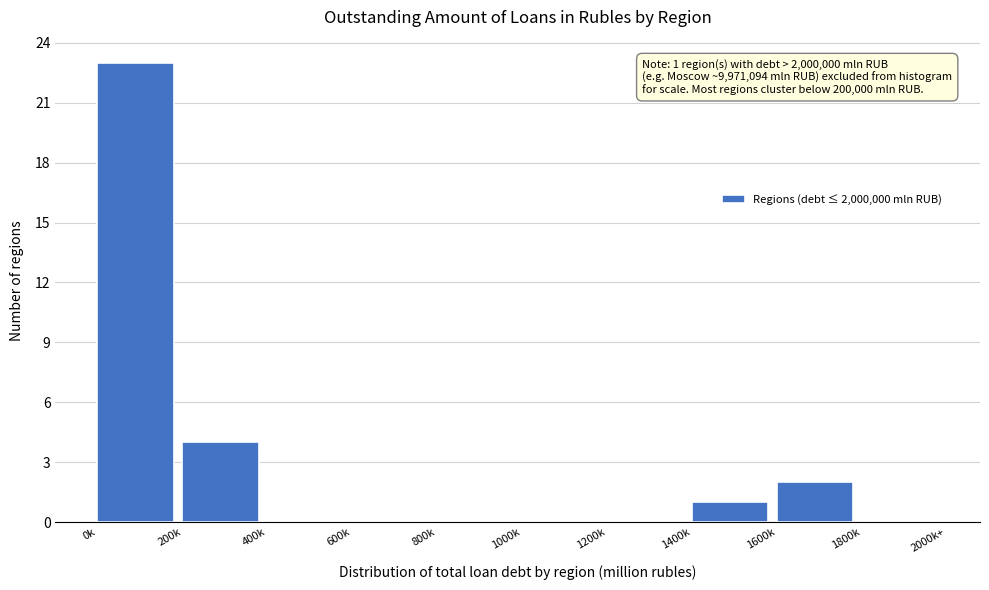

Reading left to right, what are all the values shown in this chart?

0k=23	200k=4	400k=0	600k=0	800k=0	1000k=0	1200k=0	1400k=1	1600k=2	1800k=0